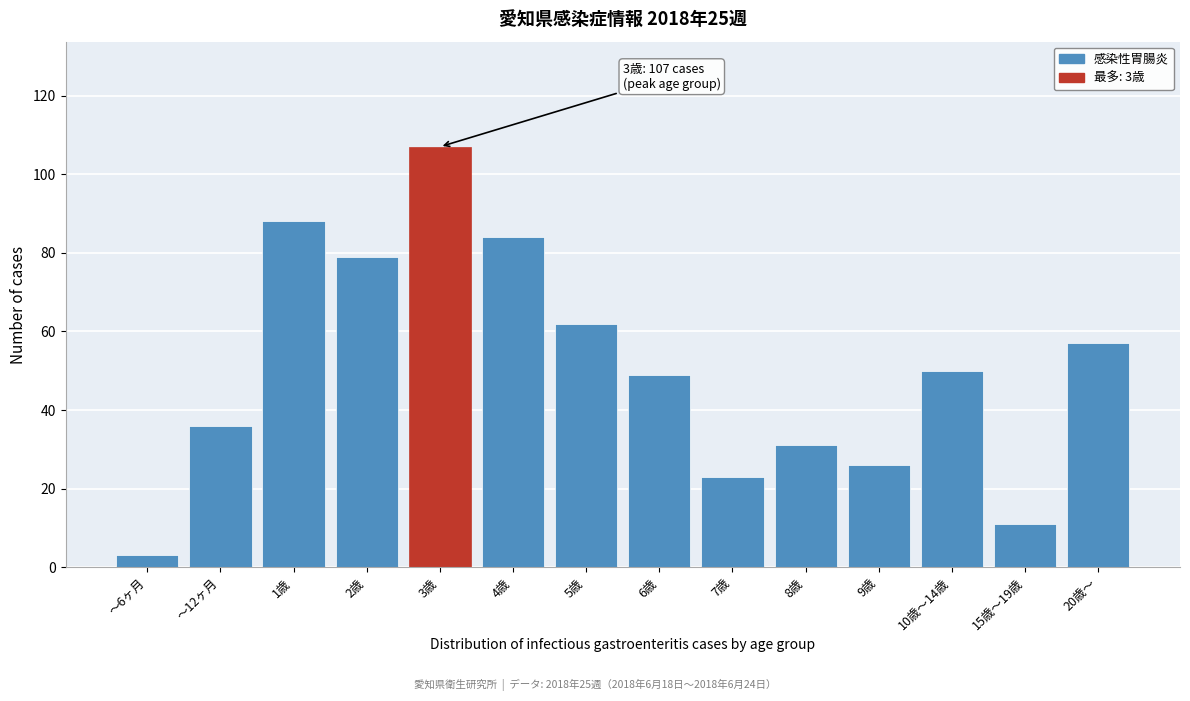

Reading left to right, extract all data points from this chart.

～6ヶ月=3	～12ヶ月=36	1歳=88	2歳=79	3歳=107	4歳=84	5歳=62	6歳=49	7歳=23	8歳=31	9歳=26	10歳～14歳=50	15歳～19歳=11	20歳～=57